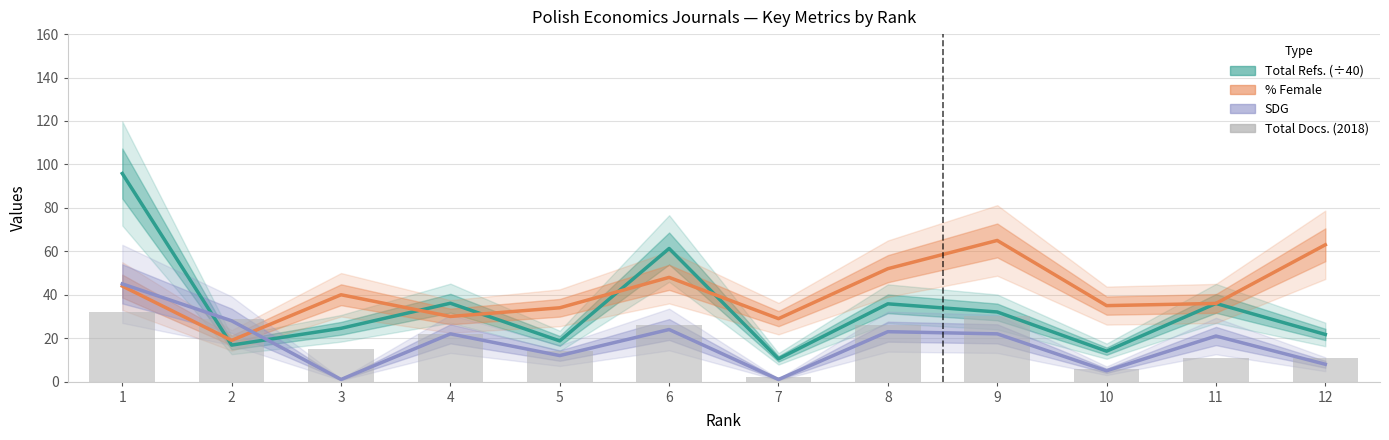

At how many categories does at least one series exceed 19?

12